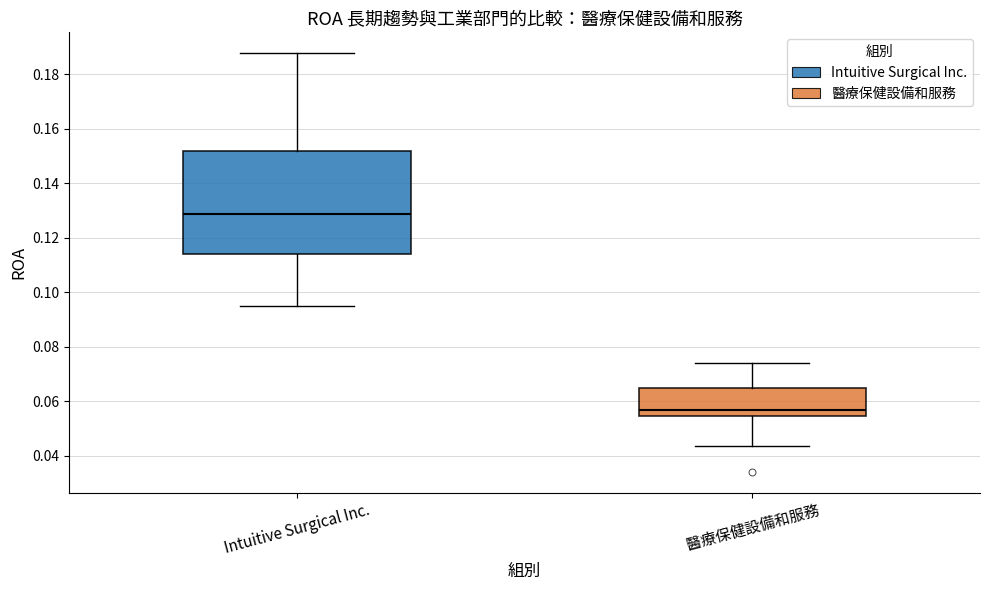

Reading left to right, transcribe this box plot: for each box, give where its median line is, the range the box spans, and where its two whiskers end, as read against the y-axis. The values are not printed on the chart, so give them approximately, as read against the axis.

Intuitive Surgical Inc.: median 0.128, box 0.114 to 0.152, whiskers 0.096 to 0.188
醫療保健設備和服務: median 0.056, box 0.054 to 0.064, whiskers 0.044 to 0.074